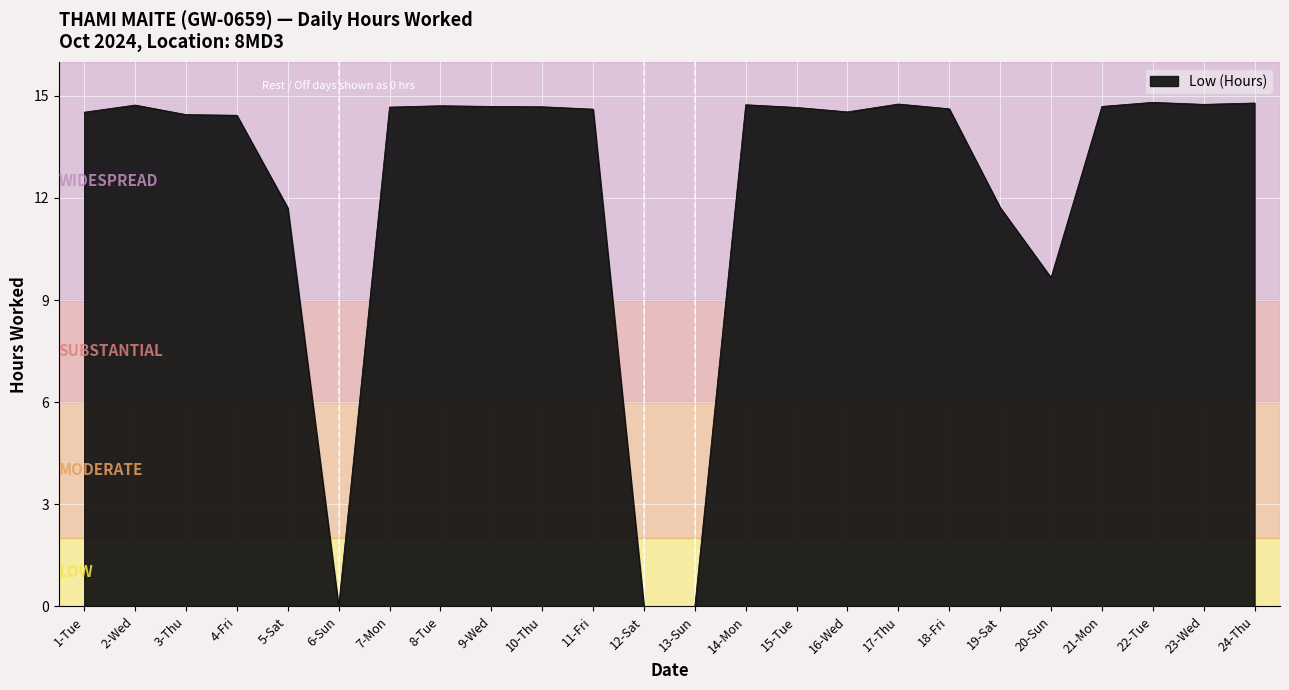

What is the change in value from 19-Sat to 24-Thu?

+3.1